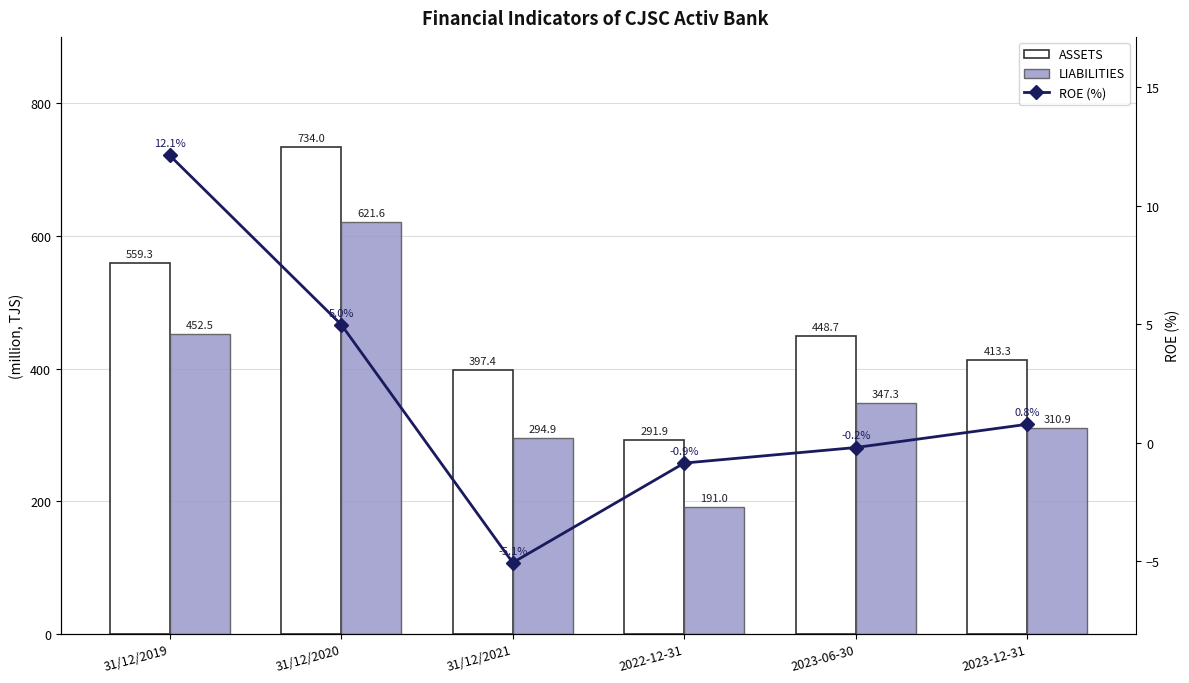

At which label does LIABILITIES first exceed 347?

31/12/2019